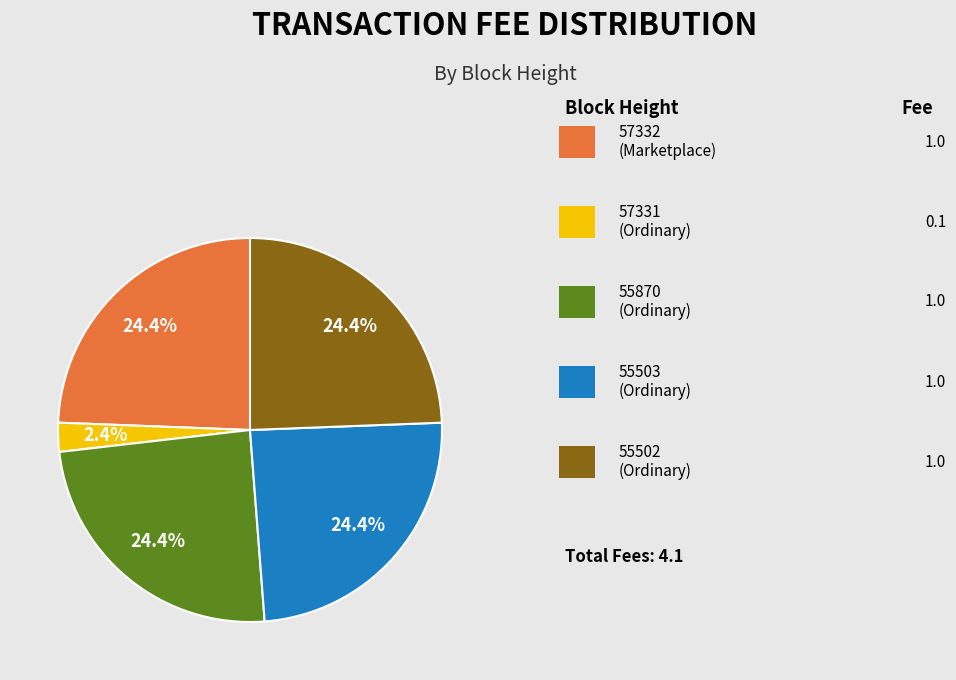

Is there any slice that represents more than half of the pie?

No